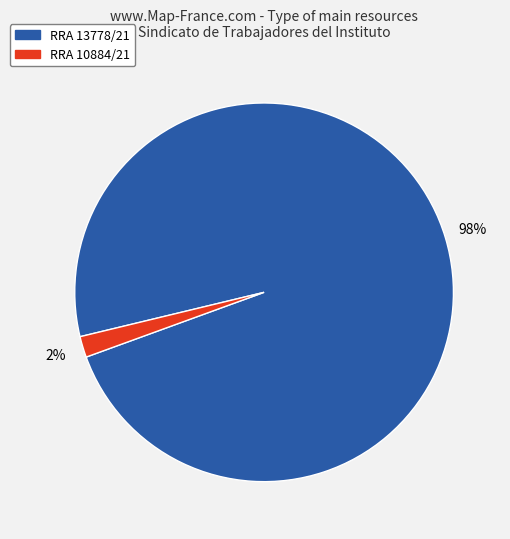

The RRA 13778/21 slice represents 92% of the pie. True or false?

False